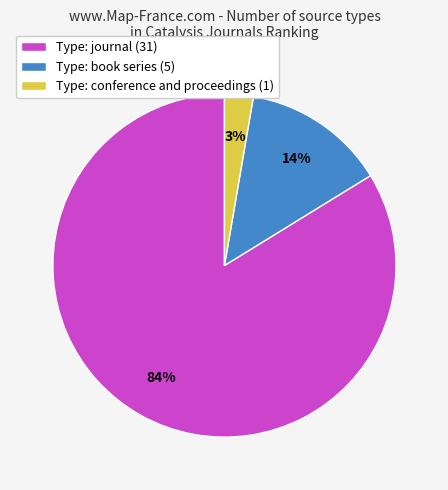

Which category accounts for the majority?

Type: journal (31)